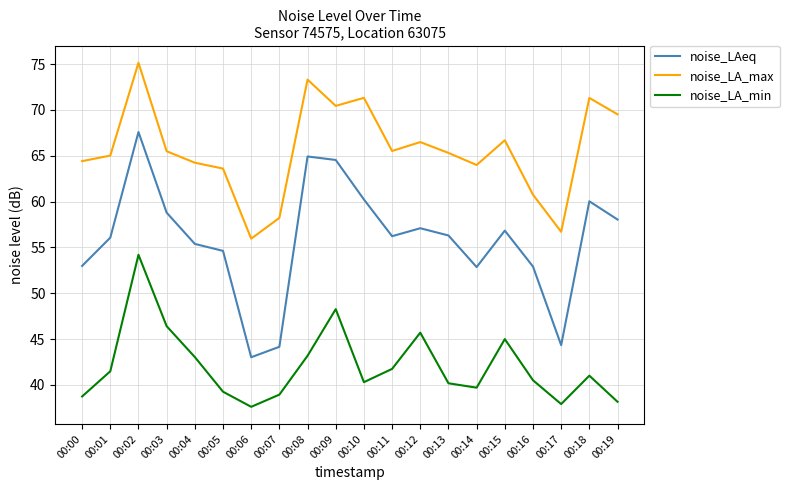

True or false: noise_LA_max and noise_LAeq cross at least once.

False